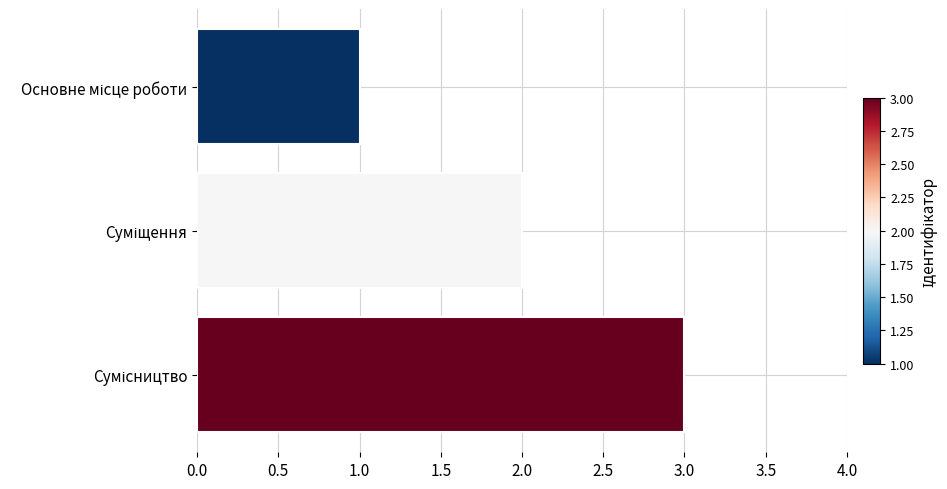

What is the maximum value shown in the chart?

3